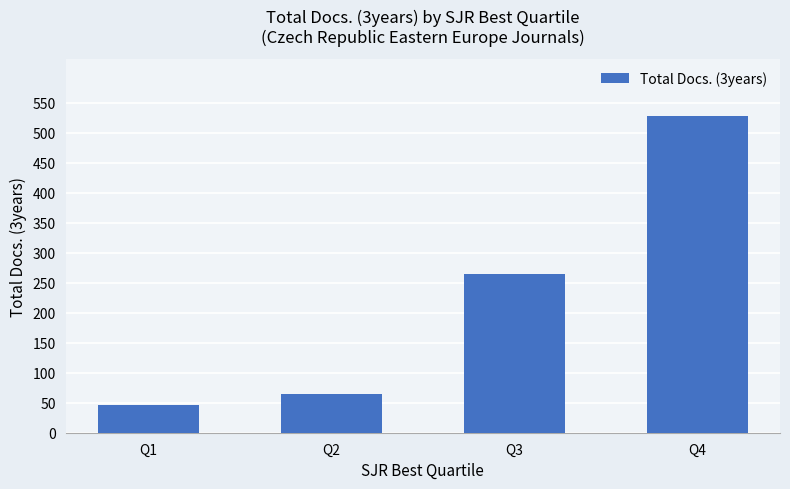

At which label is the value closest to 287?

Q3